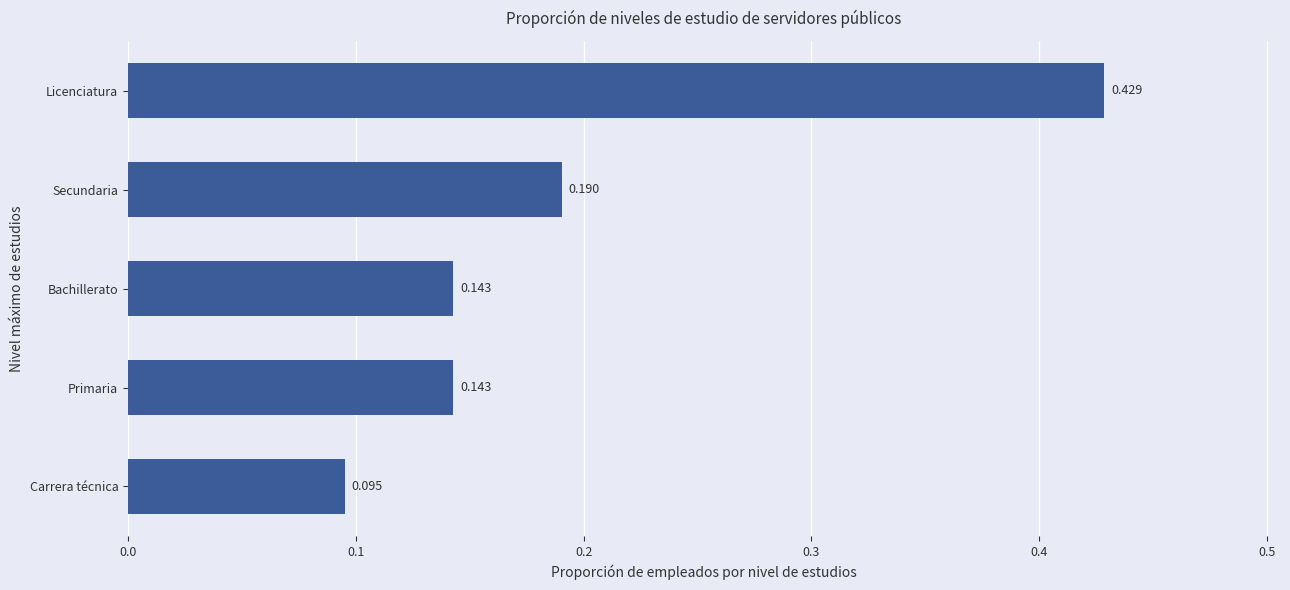

Count the values in the range 0 to 1.

5